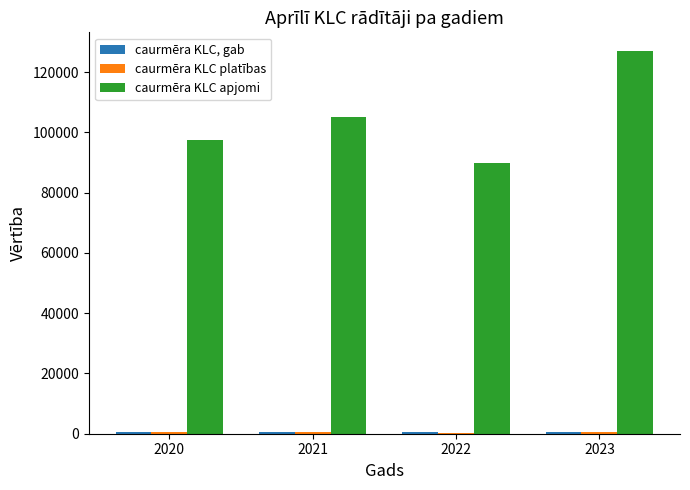

Which series changed the most between 2022 and 2023?

caurmēra KLC apjomi